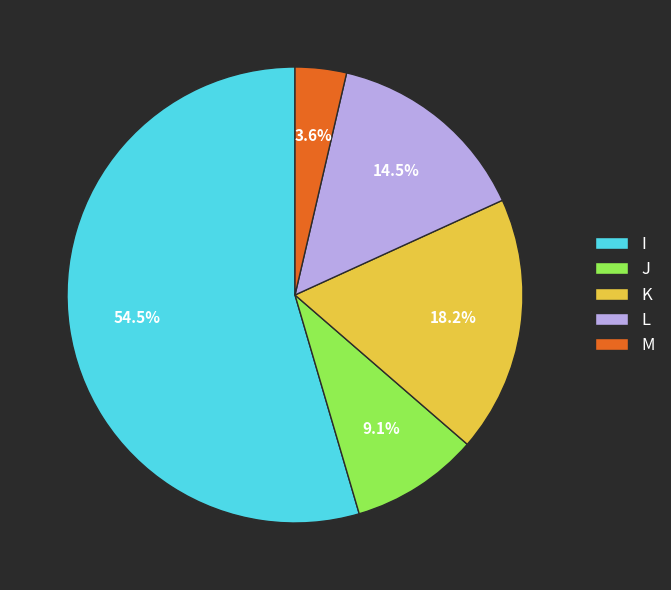

What percentage is NOT represented by L?

85.5%